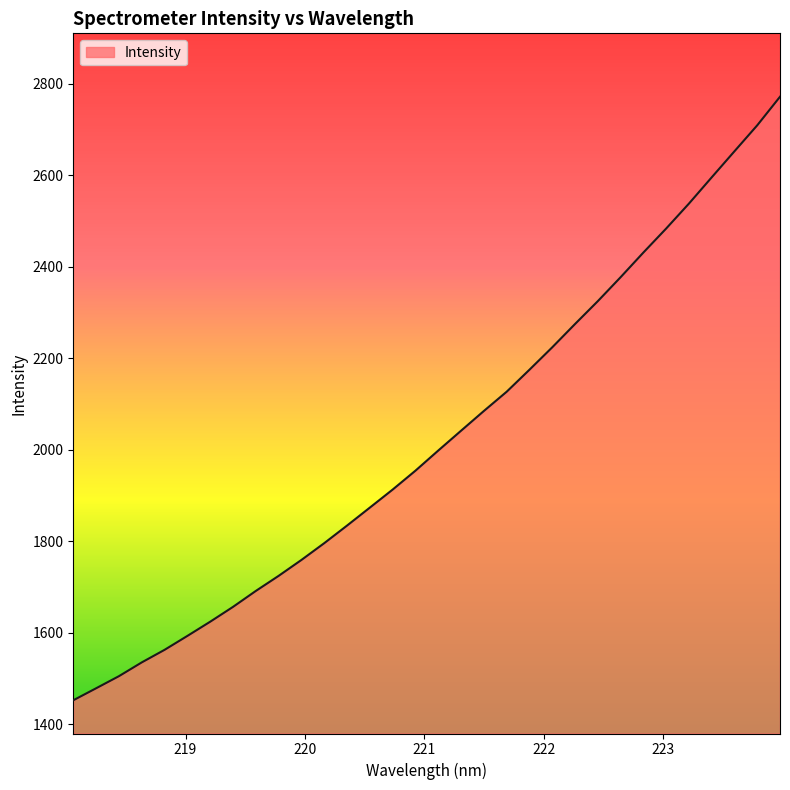

How many values are below 1998?

16